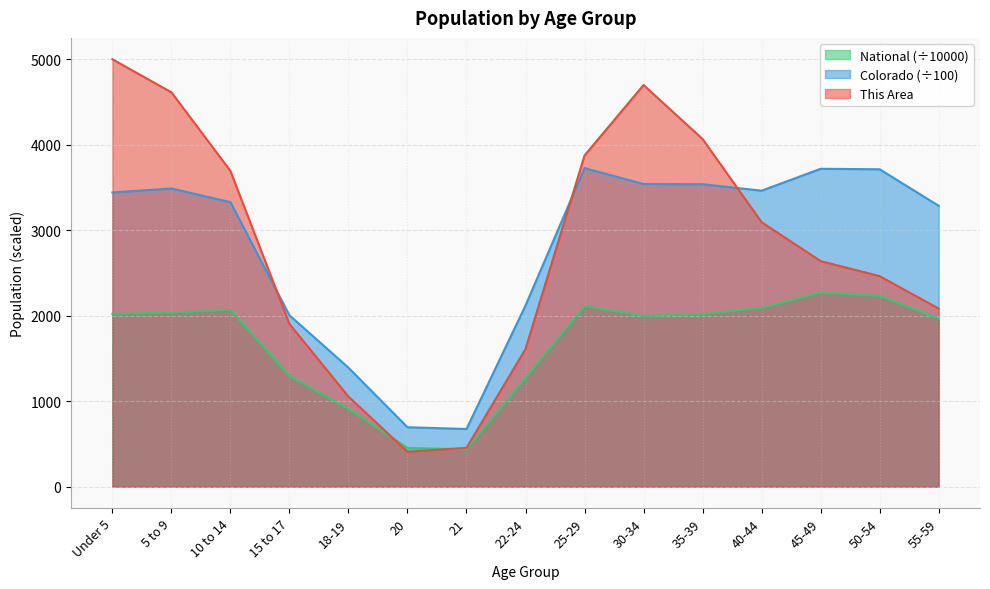

Where does the National series first go above 2017?

Under 5